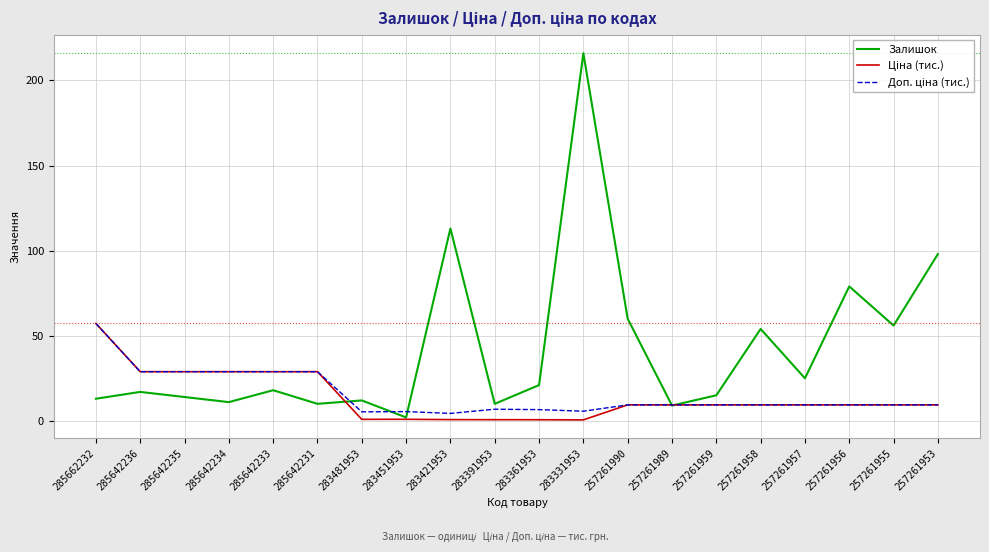

The value of Залишок at 283361953 is 7.8. True or false?

False